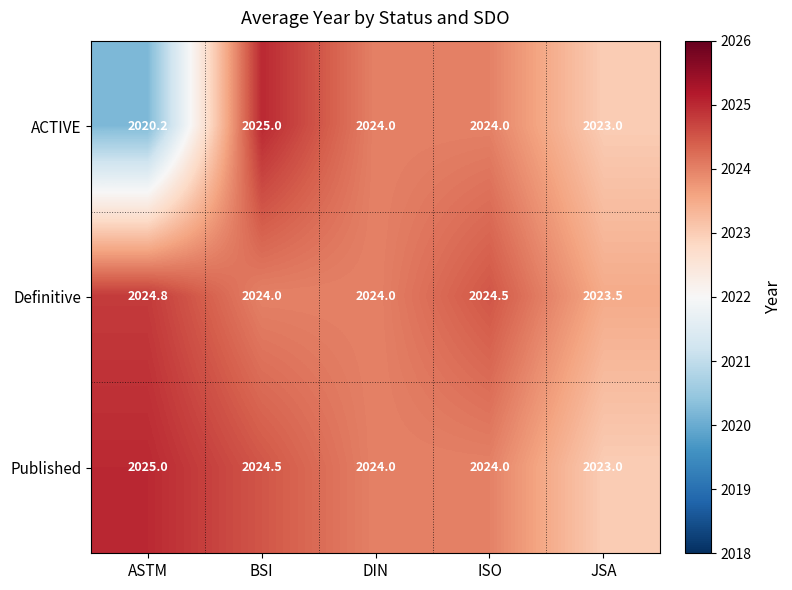

Reading left to right, transcribe all the data shown in this chart.

ACTIVE: 2020.2	2025.0	2024.0	2024.0	2023.0
Definitive: 2024.8	2024.0	2024.0	2024.5	2023.5
Published: 2025.0	2024.5	2024.0	2024.0	2023.0